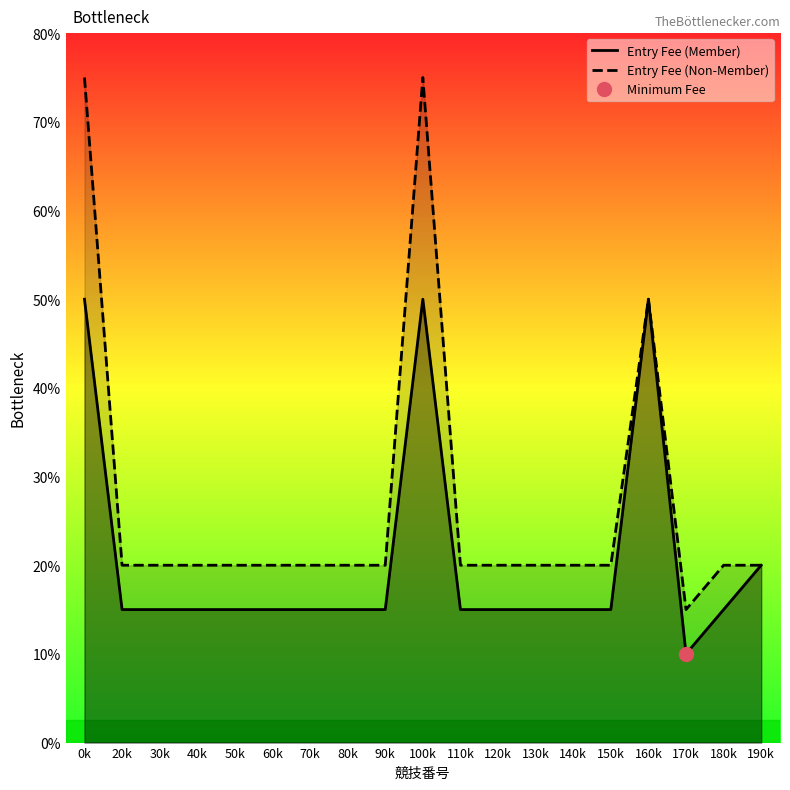

True or false: Entry Fee (Member) and Entry Fee (Non-Member) intersect in this chart.

False